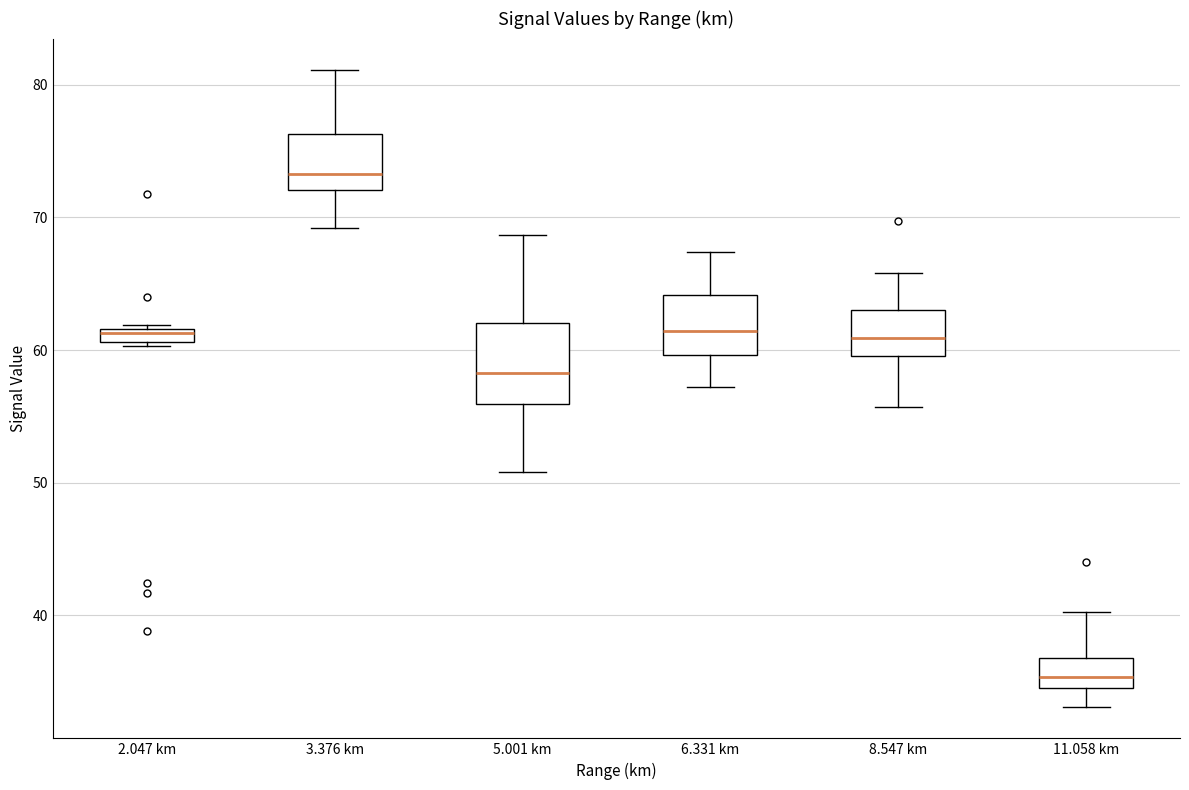

Which box is the tallest, from its lower edge to its upper edge?

5.001 km